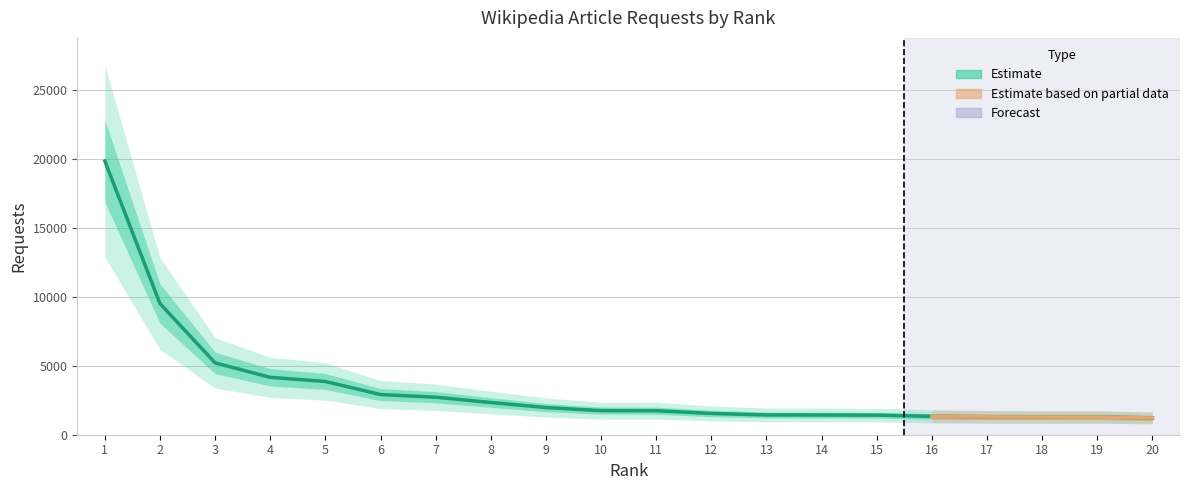

Reading right to left, what are all the values shown in this chart?

20=1220	19=1283	18=1288	17=1300	16=1334	15=1418	14=1428	13=1433	12=1542	11=1739	10=1746	9=1969	8=2336	7=2719	6=2912	5=3859	4=4159	3=5205	2=9503	1=19836